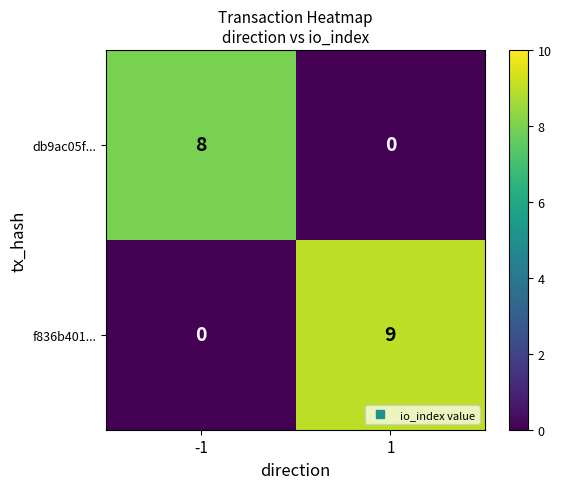

Which series has the largest range (max minus min)?

f836b401...